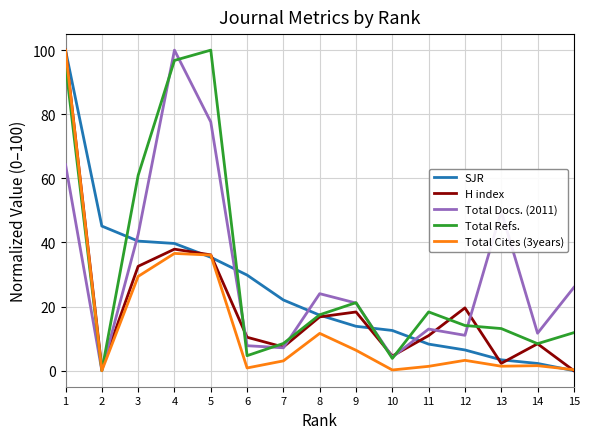

True or false: Total Docs. (2011) and SJR intersect in this chart.

True